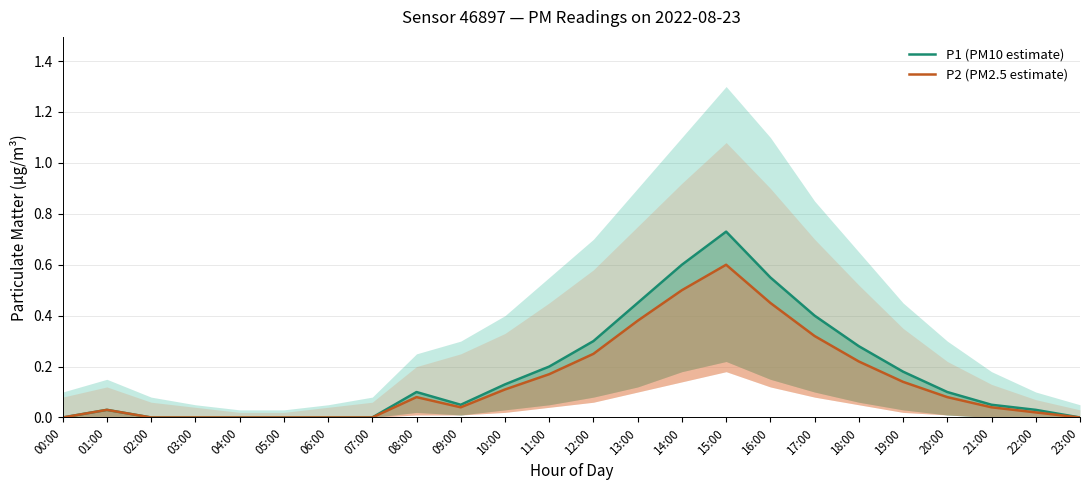

List the labels in order of P2 (PM2.5 estimate) value, largest first.

15:00, 14:00, 16:00, 13:00, 17:00, 12:00, 18:00, 11:00, 19:00, 10:00, 08:00, 20:00, 09:00, 21:00, 01:00, 22:00, 00:00, 02:00, 03:00, 04:00, 05:00, 06:00, 07:00, 23:00